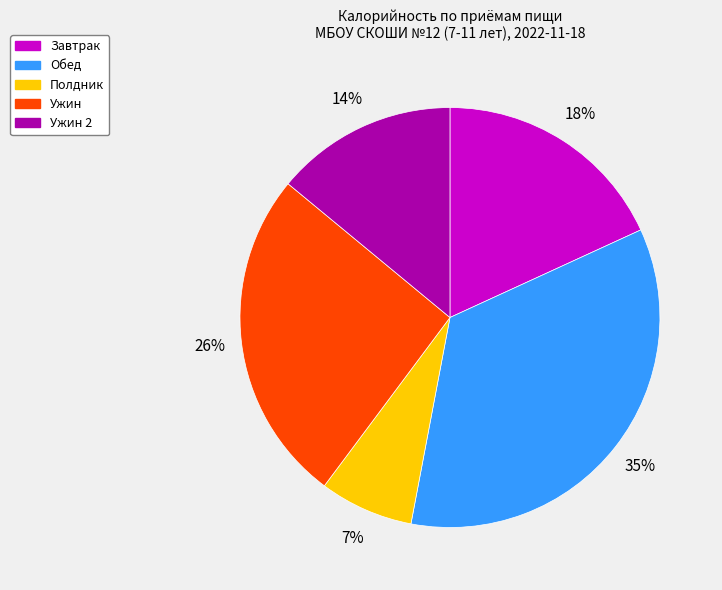

To the nearest percent, what is the average slice percentage?

20%